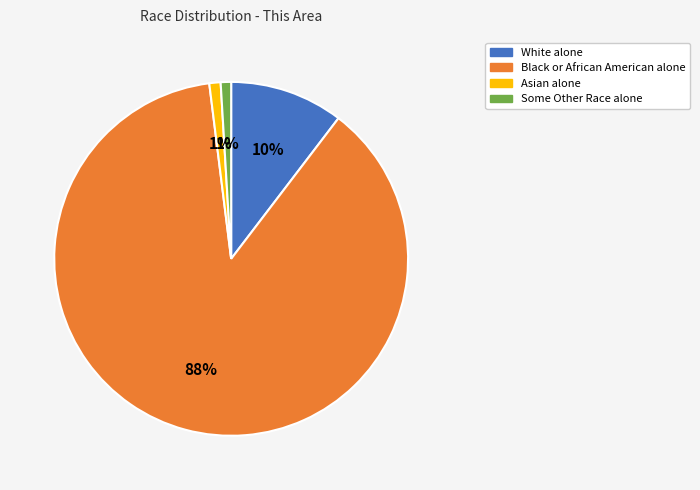

Which category has the biggest portion of the pie?

Black or African American alone